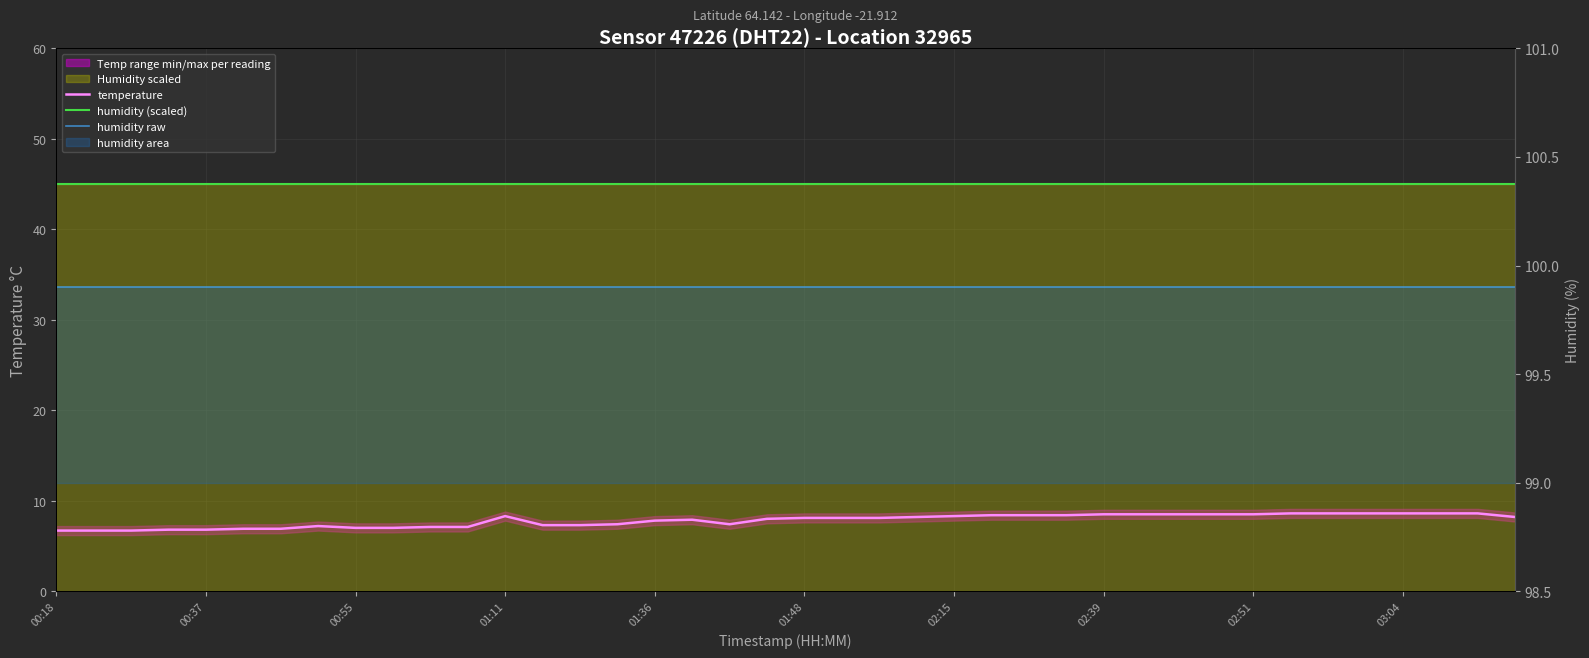

The value of humidity raw at 03:04 is 168.3. True or false?

False